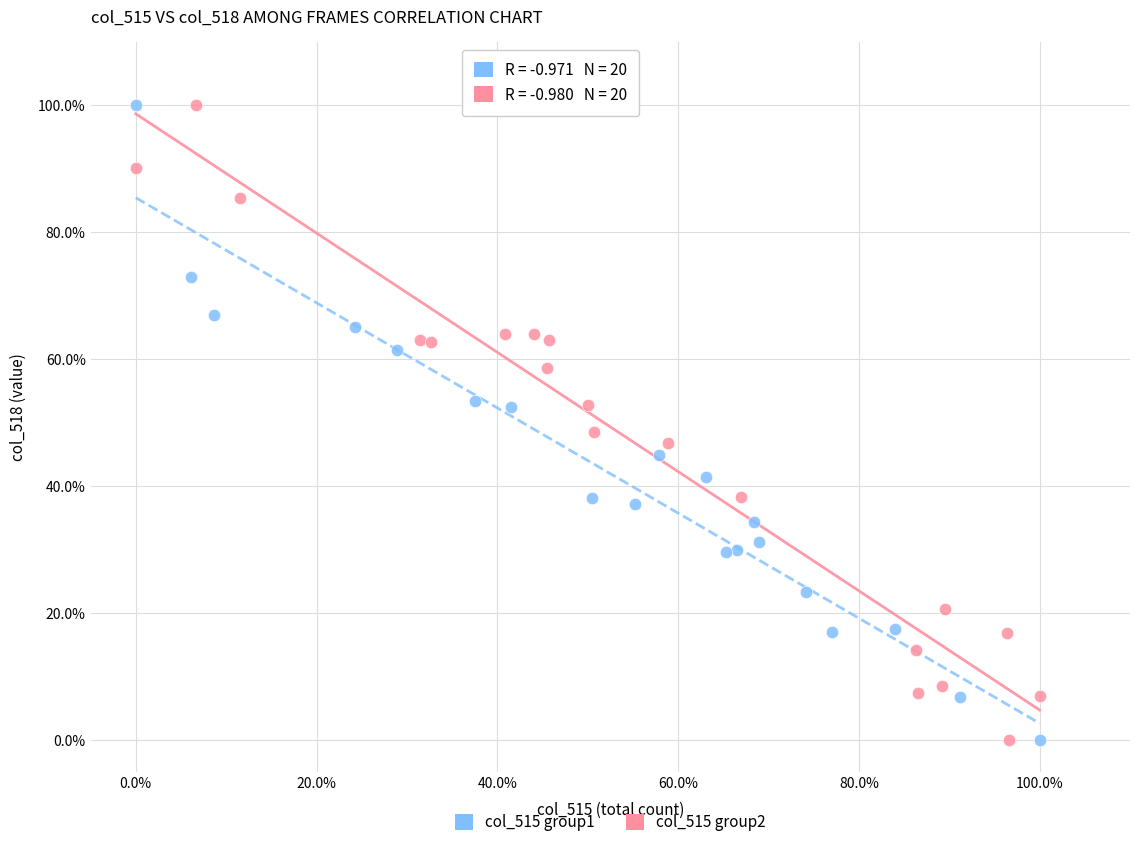

What are all the series names shown in the legend?

col_515 group1, col_515 group2